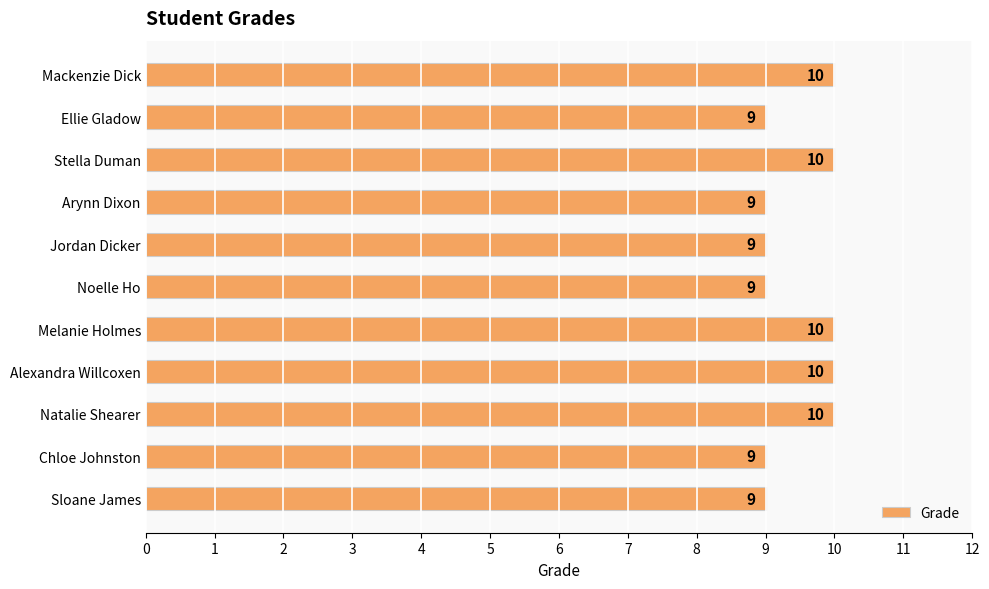

What is the change in value from Noelle Ho to Stella Duman?

+1